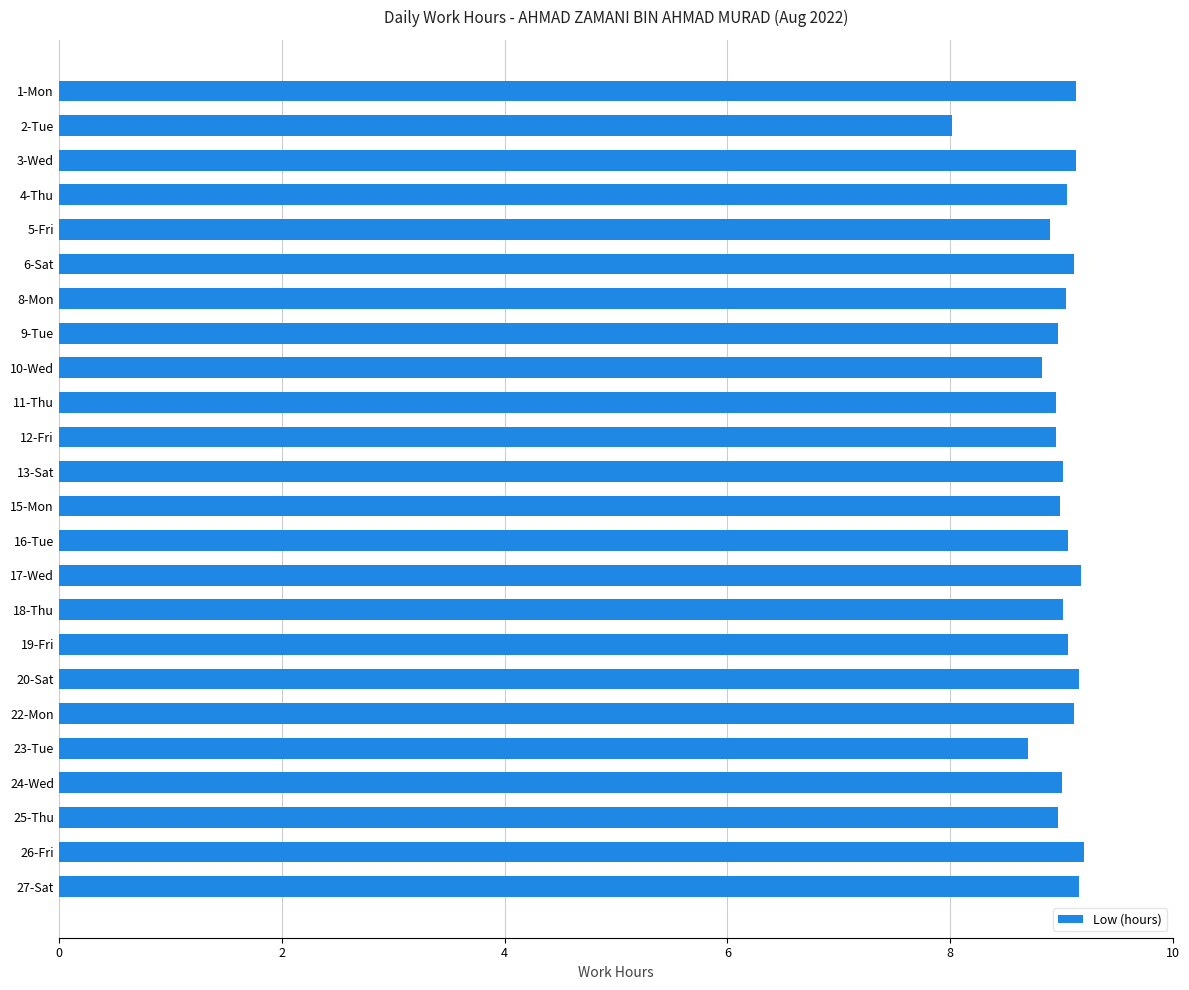

The value at 25-Thu is 12.6. True or false?

False